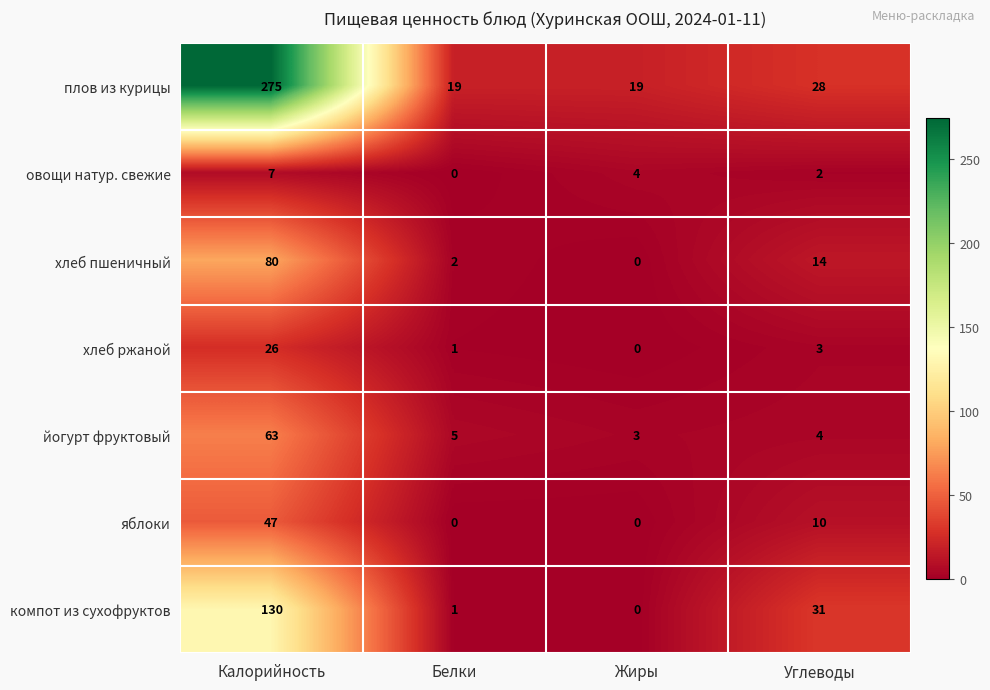

How many values in овощи натур. свежие are above zero?

3